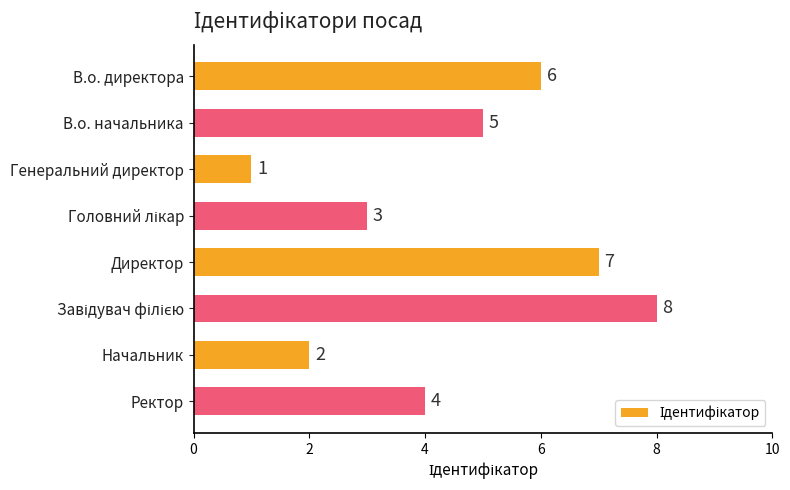

What is the smallest value displayed?

1